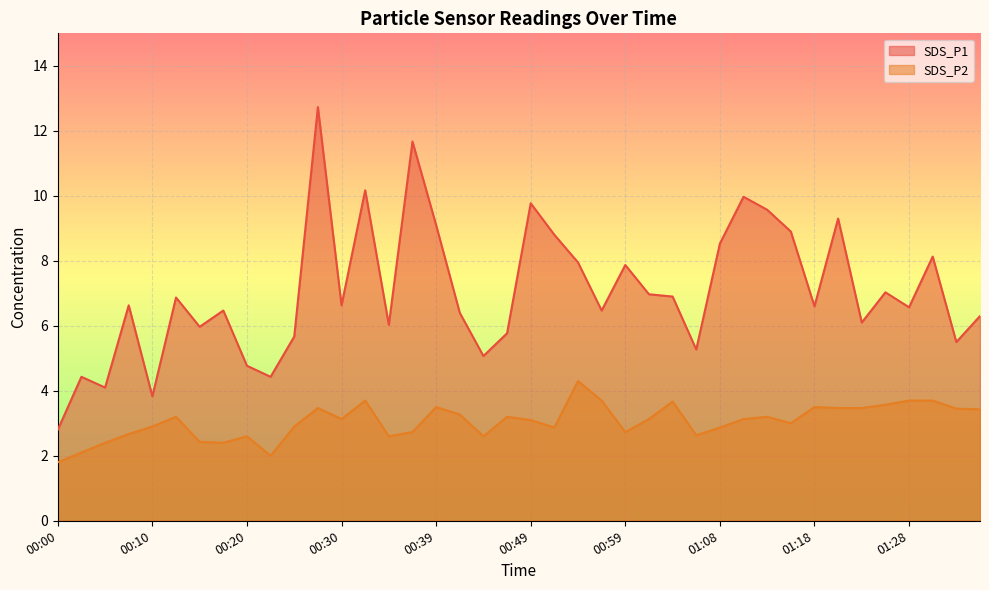

What is the value of the SDS_P1 point at the 4th from the left?

6.6